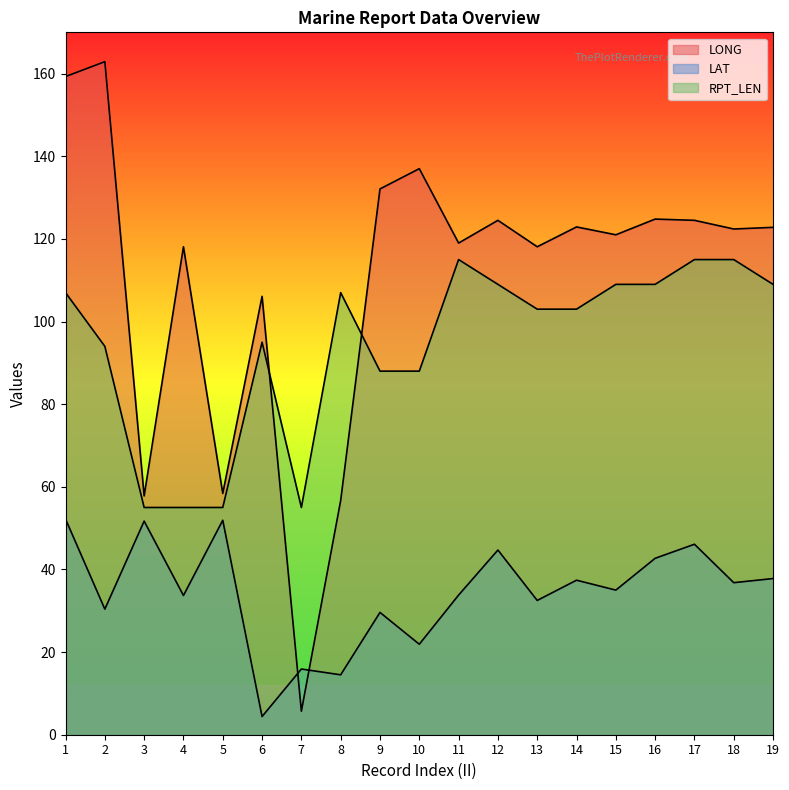

Reading left to right, transcribe all the data shown in this chart.

LONG: 159.3	162.9	57.8	118.1	58.4	106.1	5.7	56.7	132.1	137.0	119.0	124.5	118.1	122.9	121.0	124.8	124.5	122.4	122.8
LAT: 52.2	30.4	51.7	33.7	51.9	4.4	15.9	14.5	29.6	21.9	33.8	44.7	32.5	37.4	35.0	42.7	46.1	36.8	37.8
RPT_LEN: 107.0	94.0	55.0	55.0	55.0	95.0	55.0	107.0	88.0	88.0	115.0	109.0	103.0	103.0	109.0	109.0	115.0	115.0	109.0